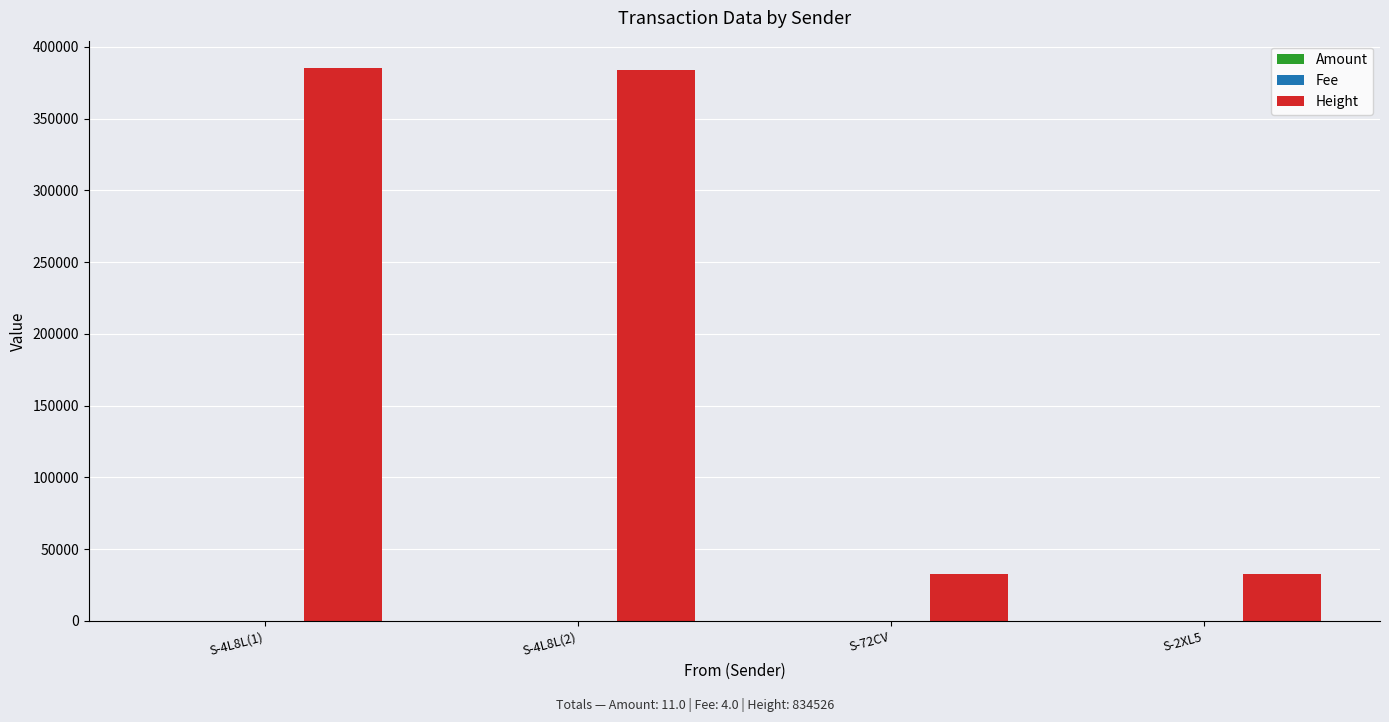

The value of Height at S-4L8L(2) is 383719. True or false?

True